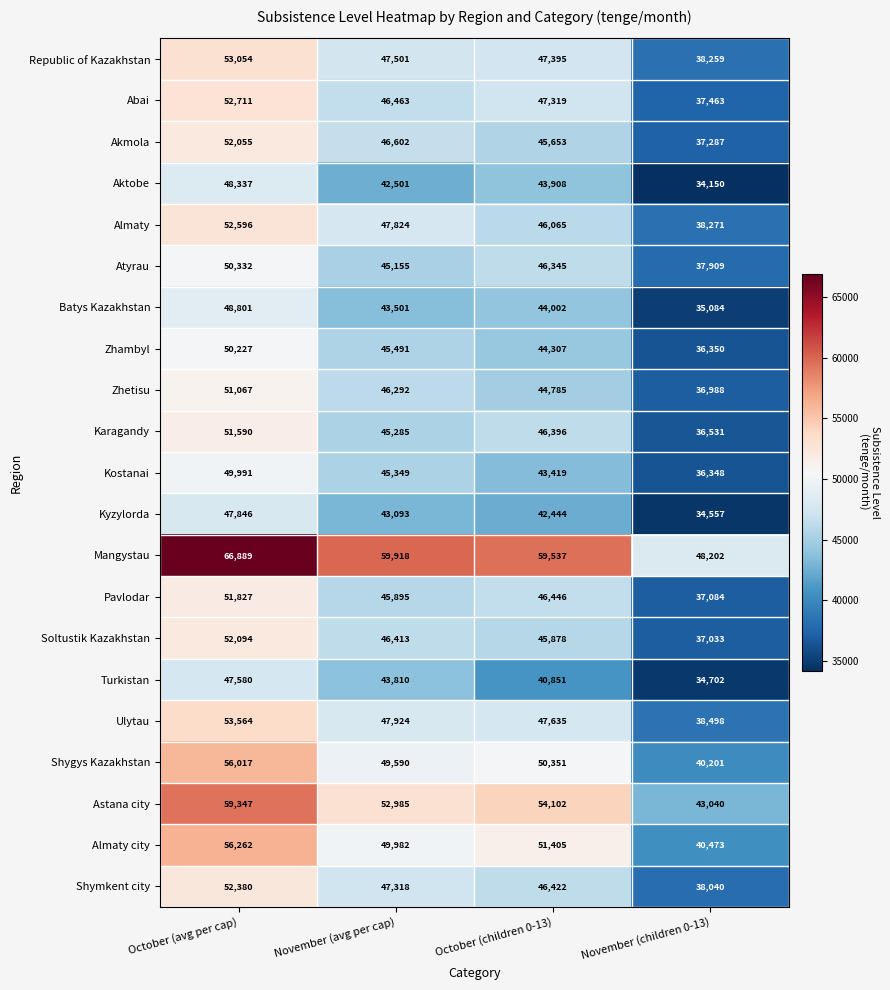

Which label corresponds to the smallest value in the chart?

November (children 0-13)